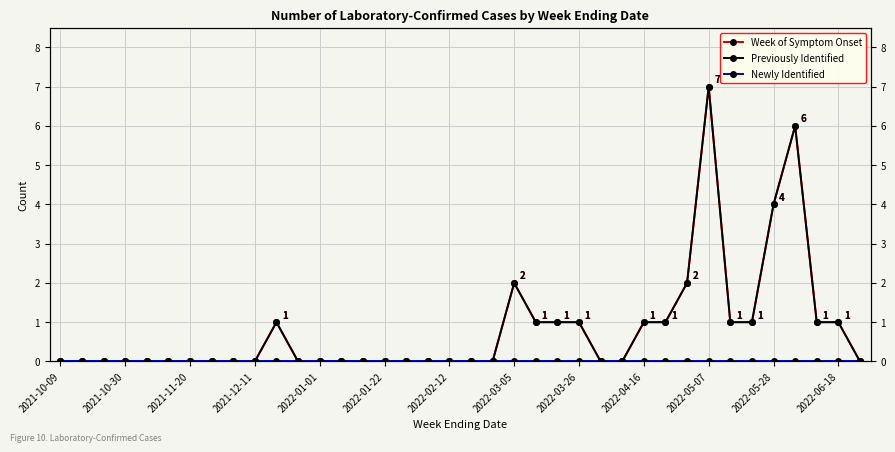

Between 32 and 24, which is larger?

32